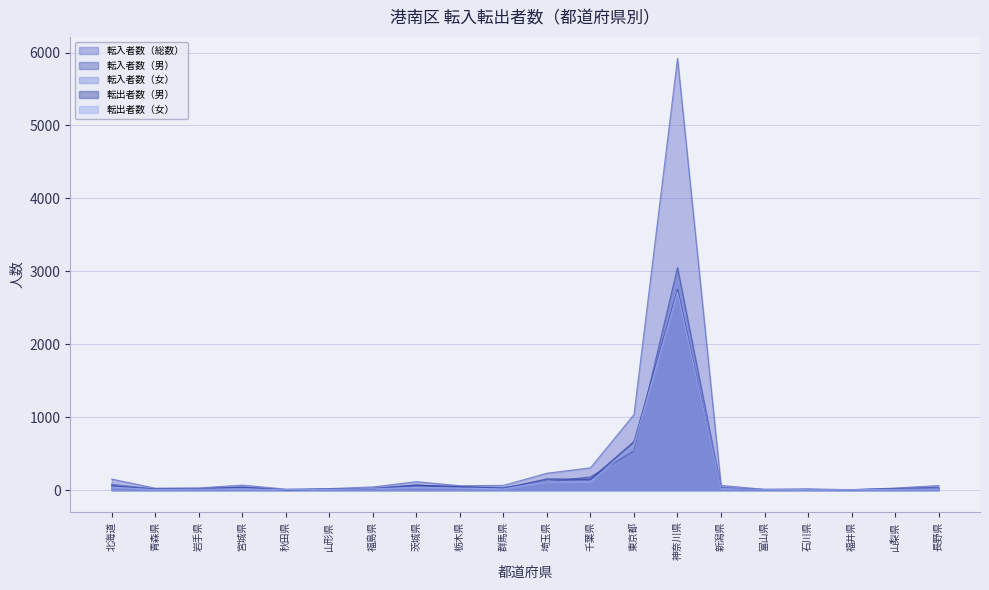

Rank the series at 栃木県 from lowest to highest value.

転入者数（女）, 転出者数（女）, 転入者数（男）, 転出者数（男）, 転入者数（総数）